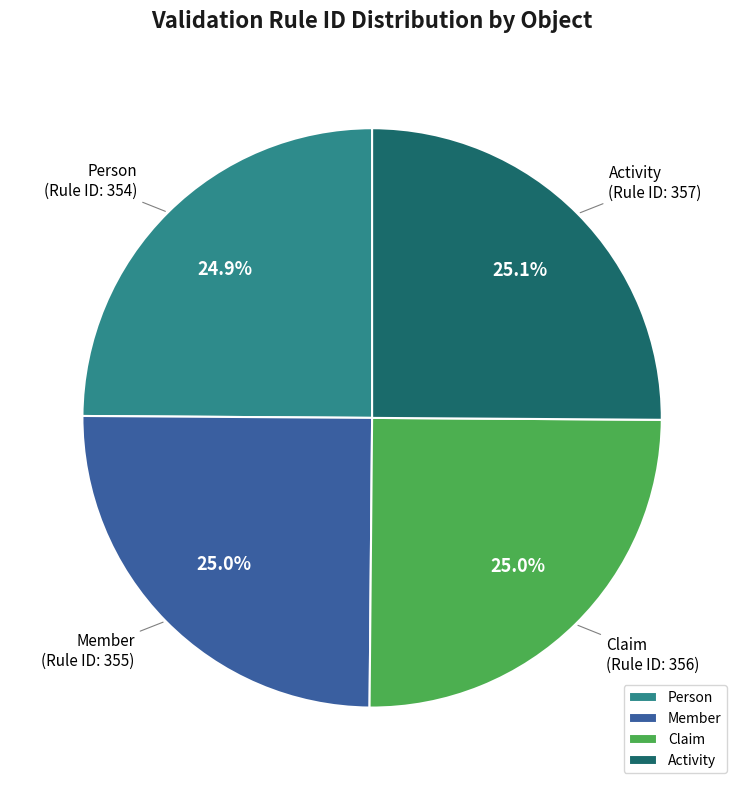

True or false: Activity accounts for 25% of the total.

True